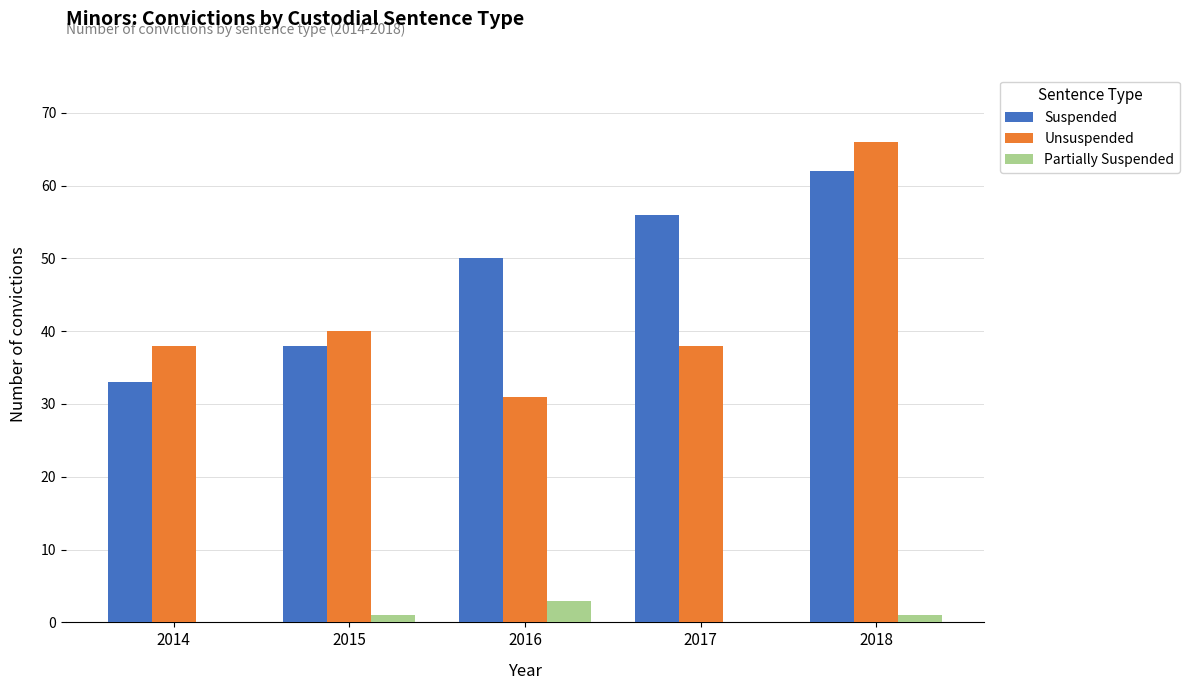

The Suspended series shows 78 at 2016. True or false?

False